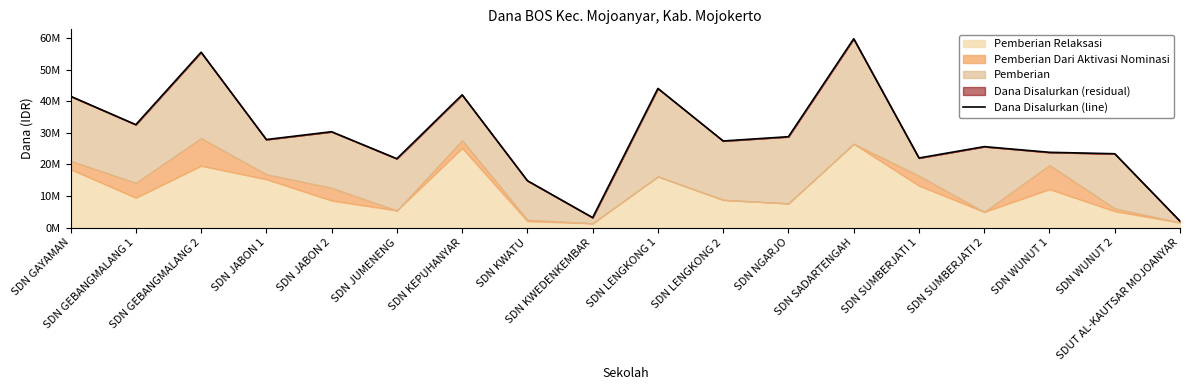

Where does the data first go above 27900000?

SDN GAYAMAN